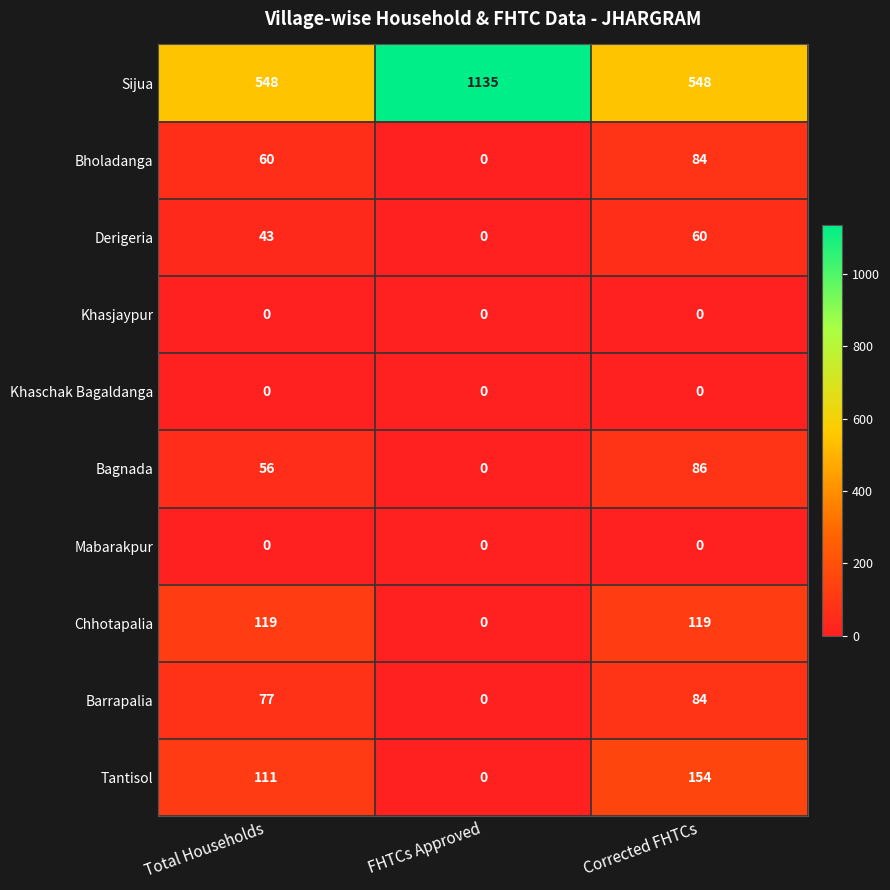

True or false: Bholadanga has a value of 60 at Total Households.

True